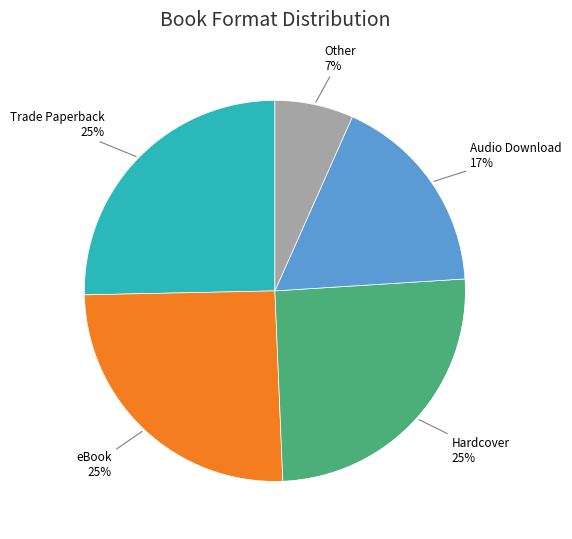

Is there a majority slice in this chart?

No